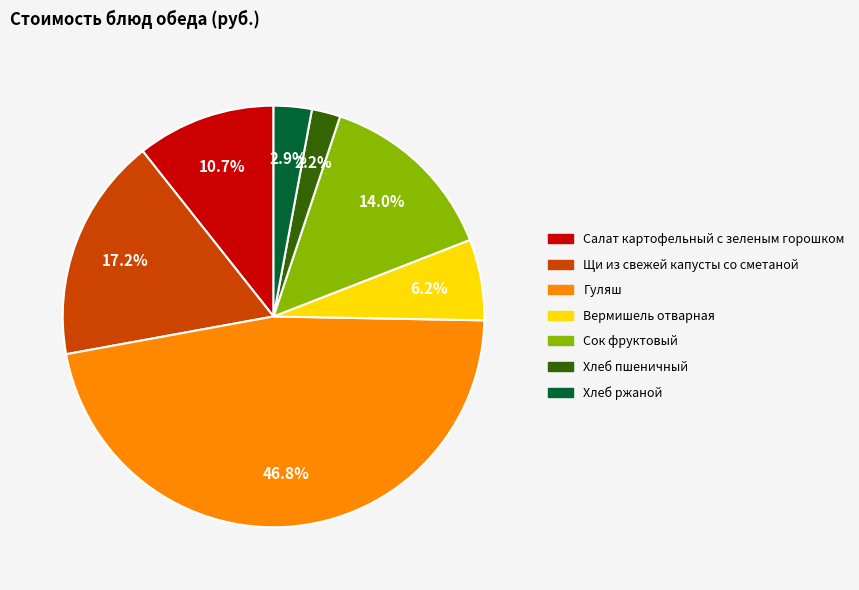

True or false: Вермишель отварная accounts for 6% of the total.

True